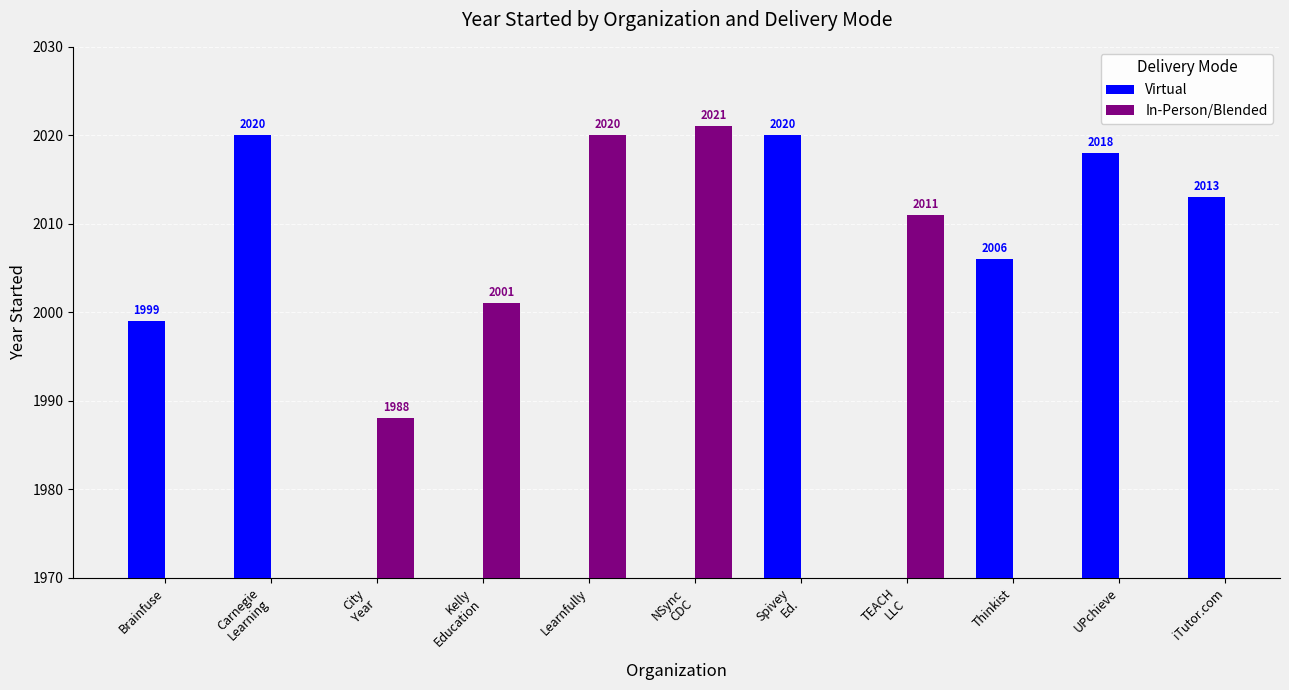

True or false: In-Person/Blended has a value of 627 at Learnfully.

False